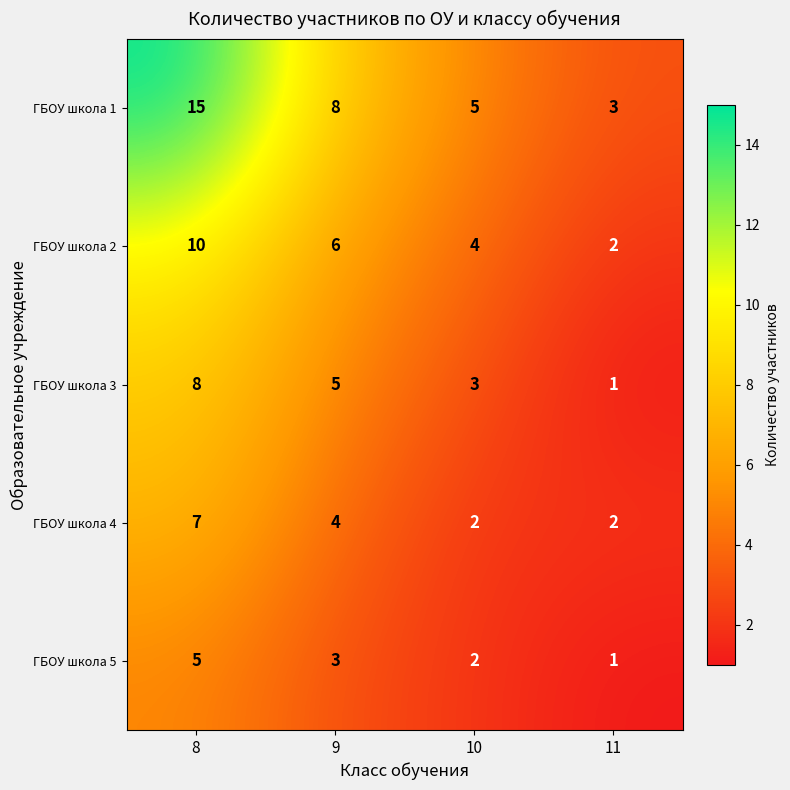

At how many categories does at least one series exceed 10?

1